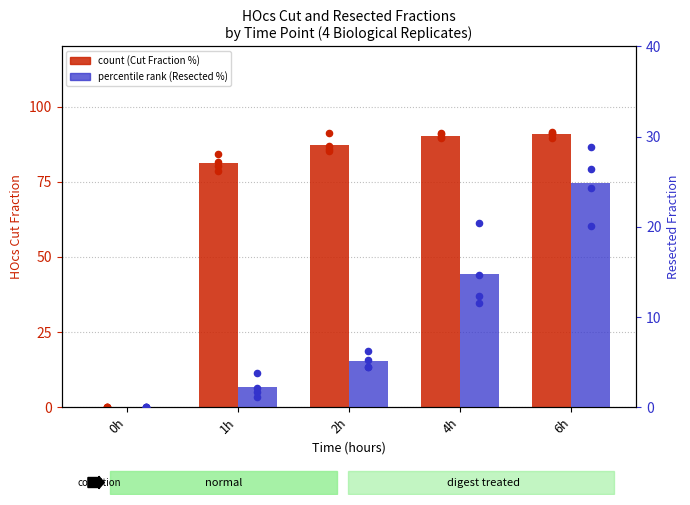

Which series reaches the maximum Y coordinate?

count